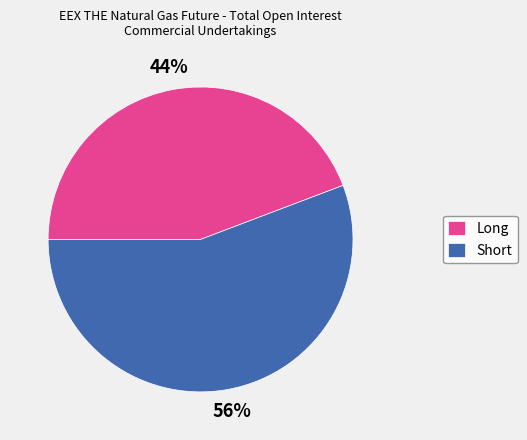

Combined, do Short and Long account for over 50%?

Yes